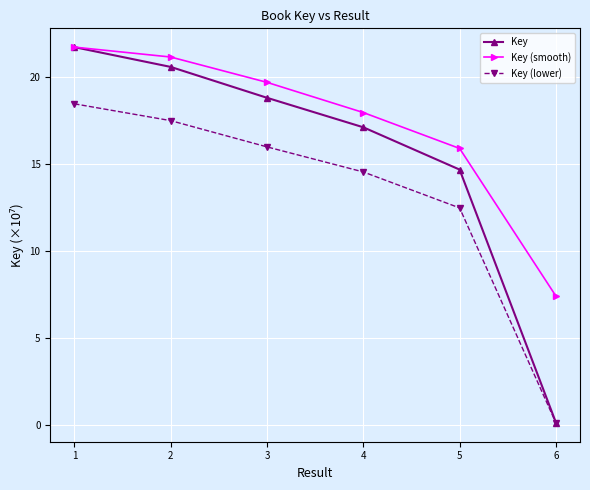

At how many categories does at least one series exceed 16?

4